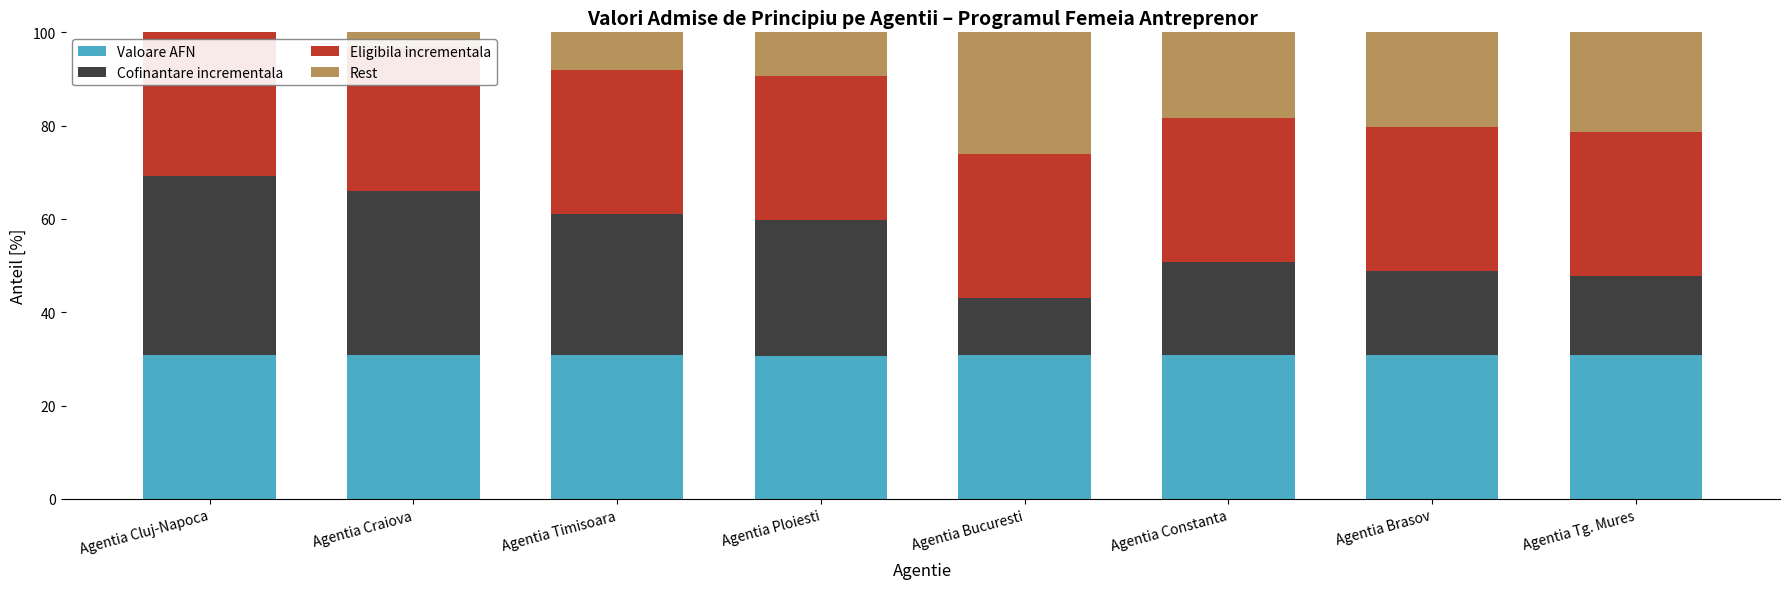

What is the total value across all series at Agentia Ploiesti?

100.0